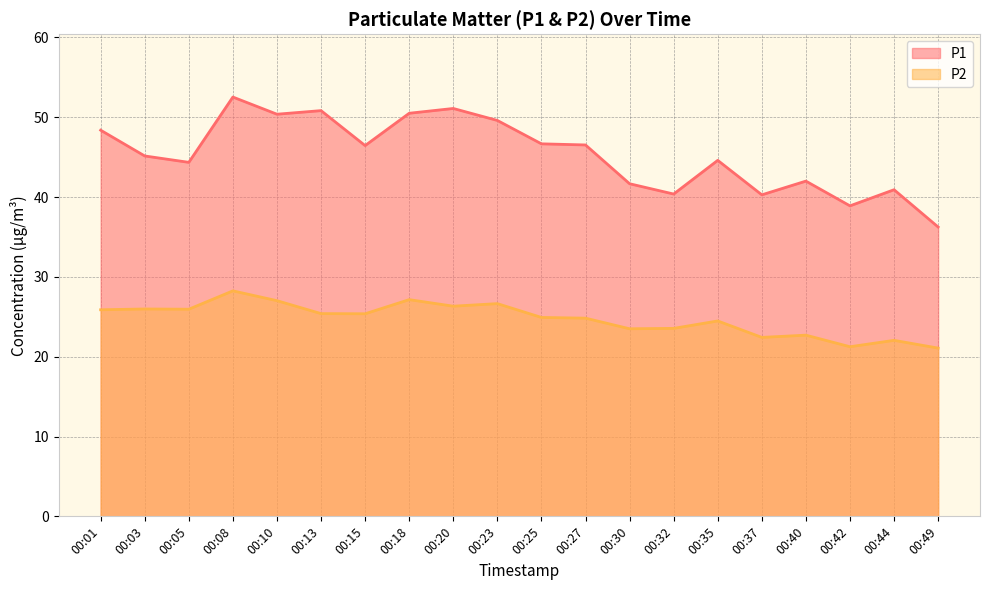

What value does the P1 series have at 00:01?

48.4